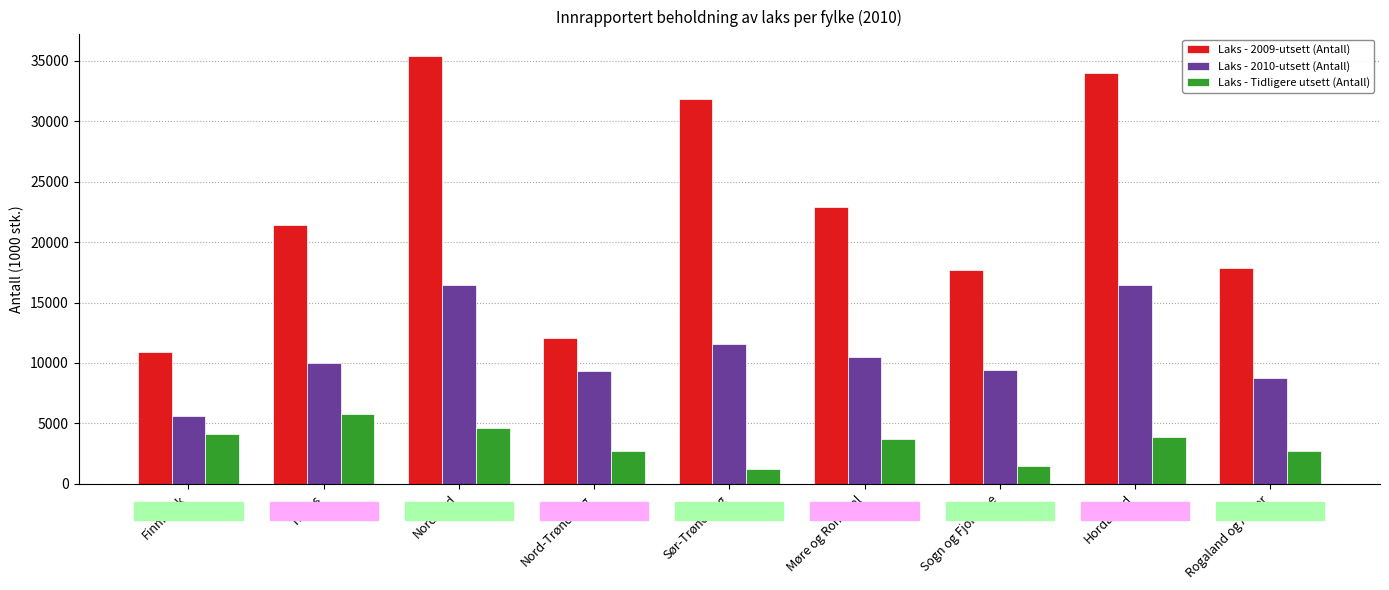

What is the highest value of the Laks - Tidligere utsett (Antall) series?

5794.7